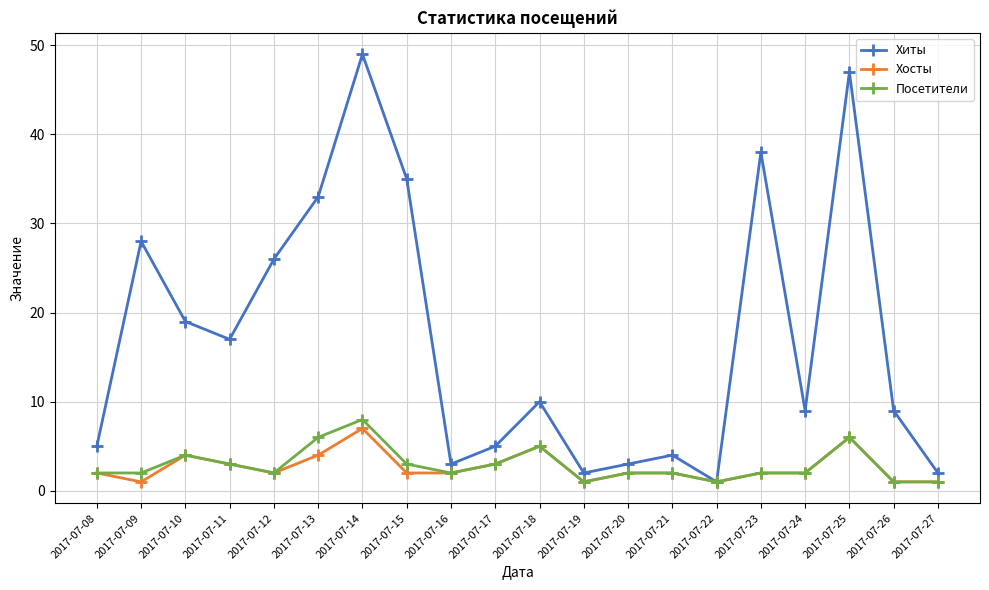

Which series has the widest spread of values?

Хиты